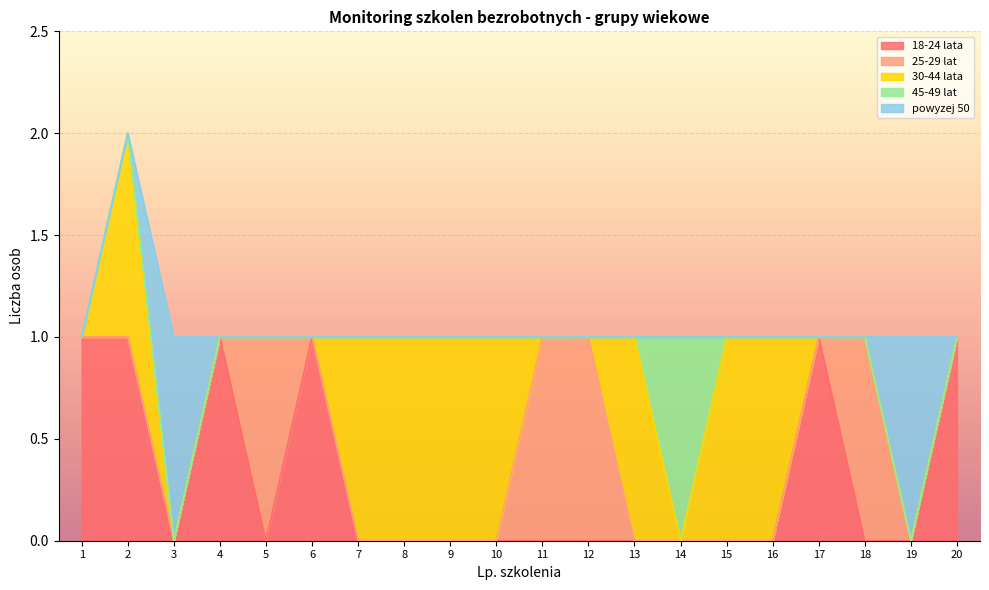

What is the spread (max minus min) of values at 2?

1